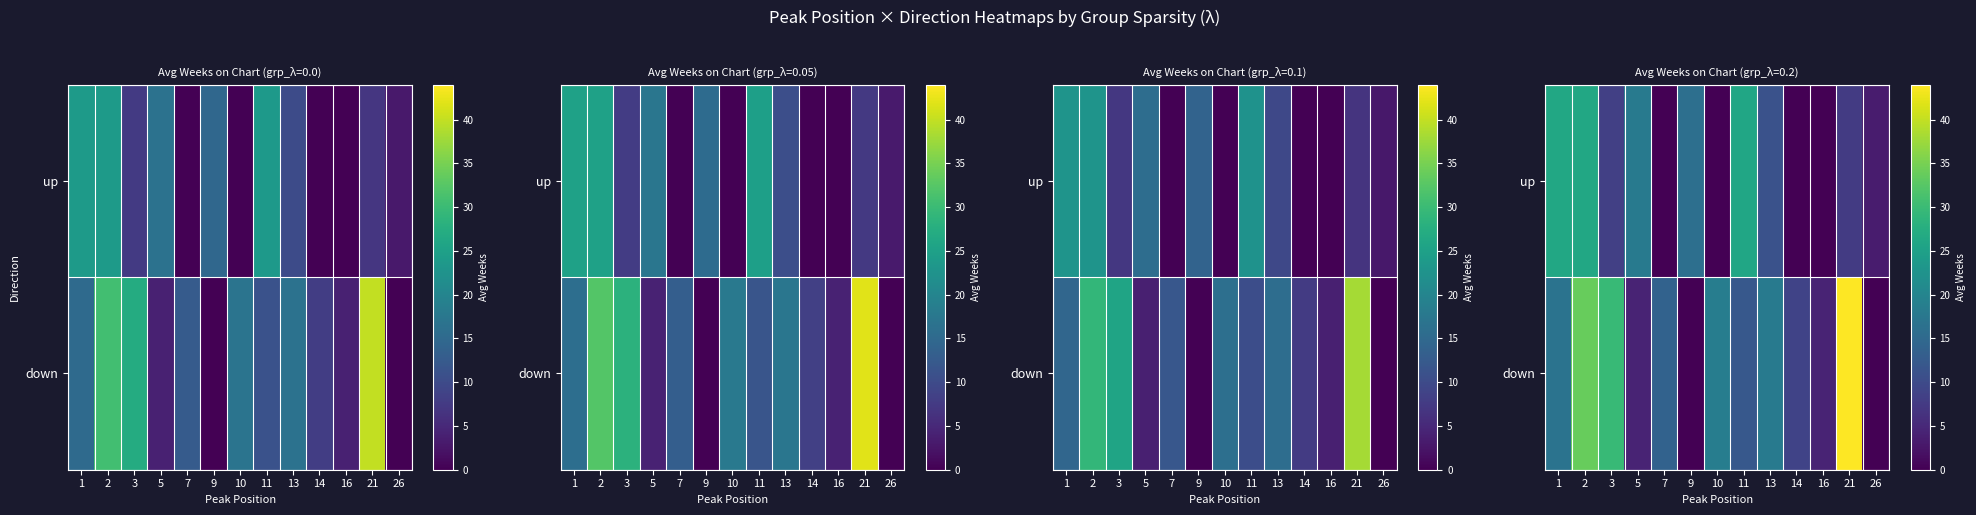

At which category is the sum across all series the highest?

2